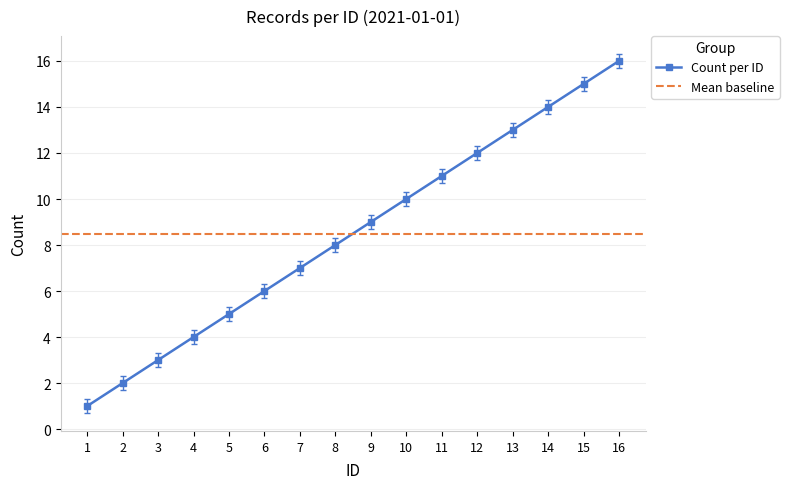

At which label does the data first exceed 9?

10